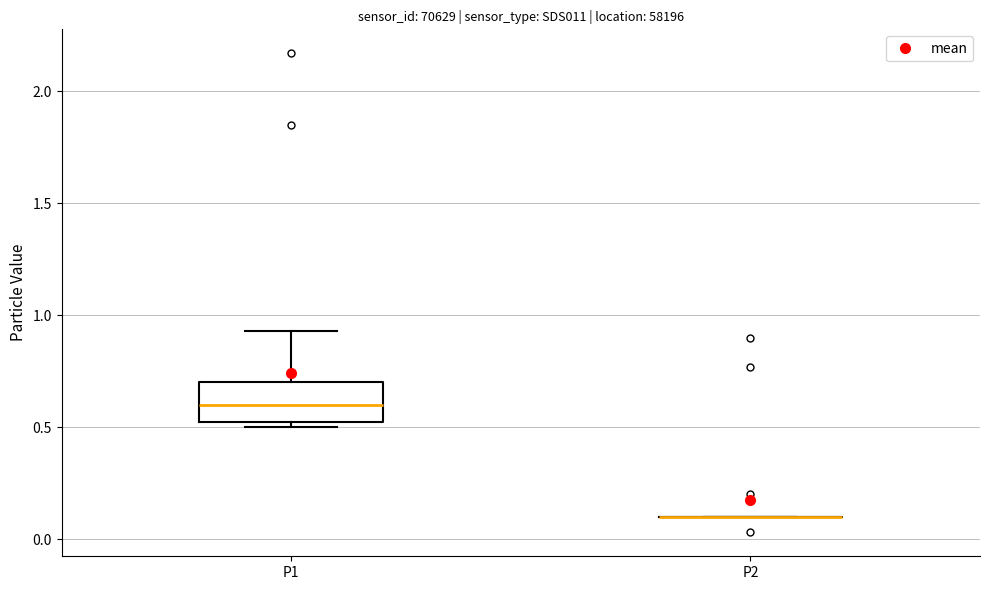

Which box is the tallest, from its lower edge to its upper edge?

P1